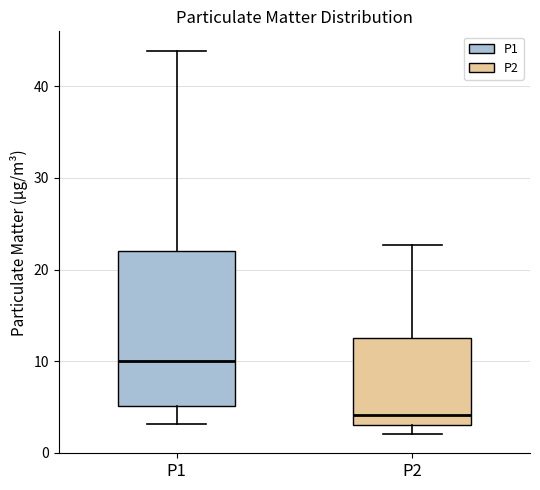

Which box's median line is the lowest?

P2